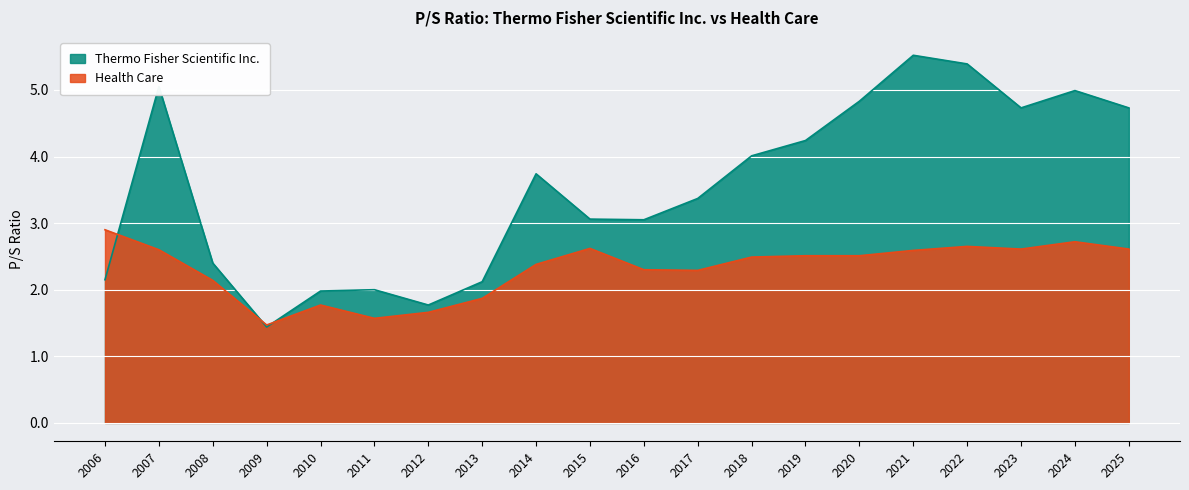

What is the difference between the Thermo Fisher Scientific Inc. values at 2012 and 2021?

3.7